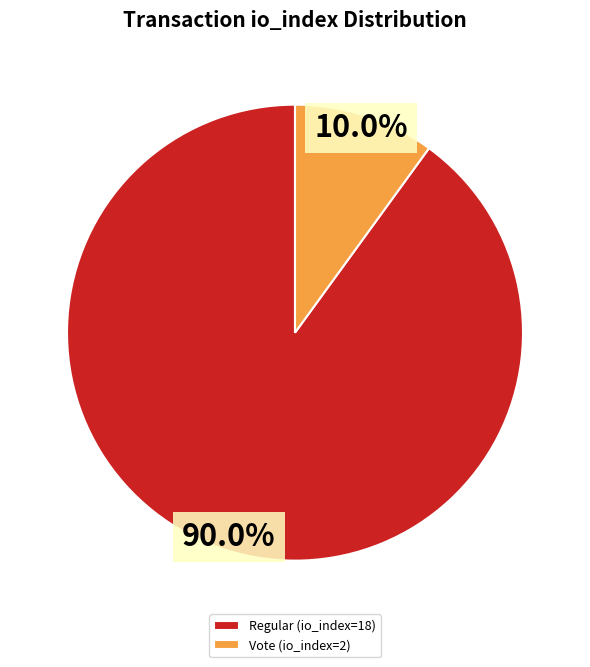

What is the total percentage of Regular (io_index=18) and Vote (io_index=2)?

100.0%